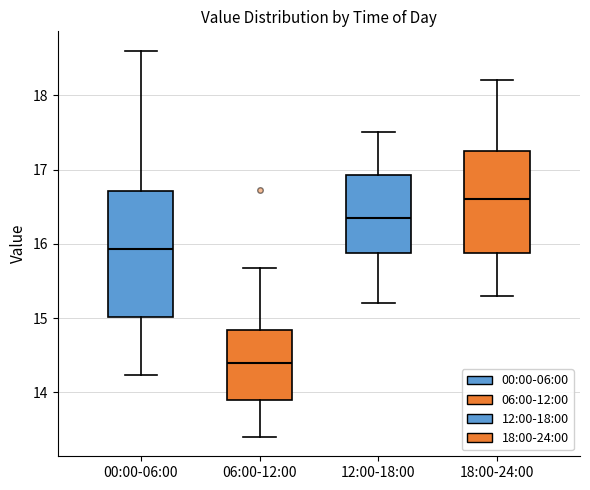

Reading left to right, read every box against the y-axis: the position of its median line, the range the box covers, and the ends of its whiskers. The values are not printed on the chart, so give them approximately, as read against the axis.

00:00-06:00: median 15.9, box 15.0 to 16.7, whiskers 14.2 to 18.6
06:00-12:00: median 14.4, box 13.9 to 14.8, whiskers 13.4 to 15.7
12:00-18:00: median 16.4, box 15.9 to 16.9, whiskers 15.2 to 17.5
18:00-24:00: median 16.6, box 15.9 to 17.3, whiskers 15.3 to 18.2